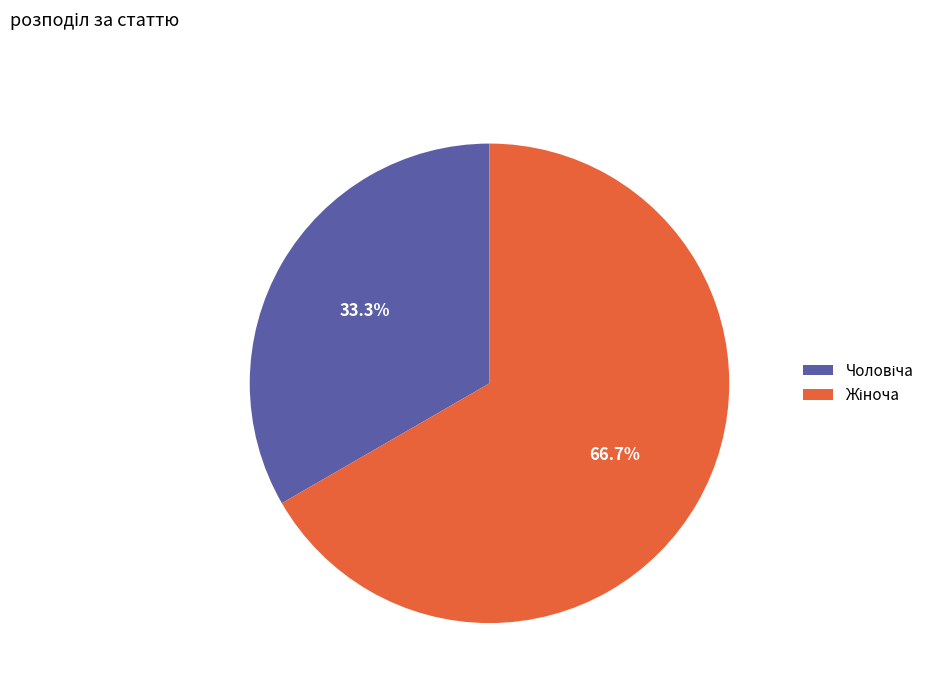

Does any single category account for the majority?

Yes